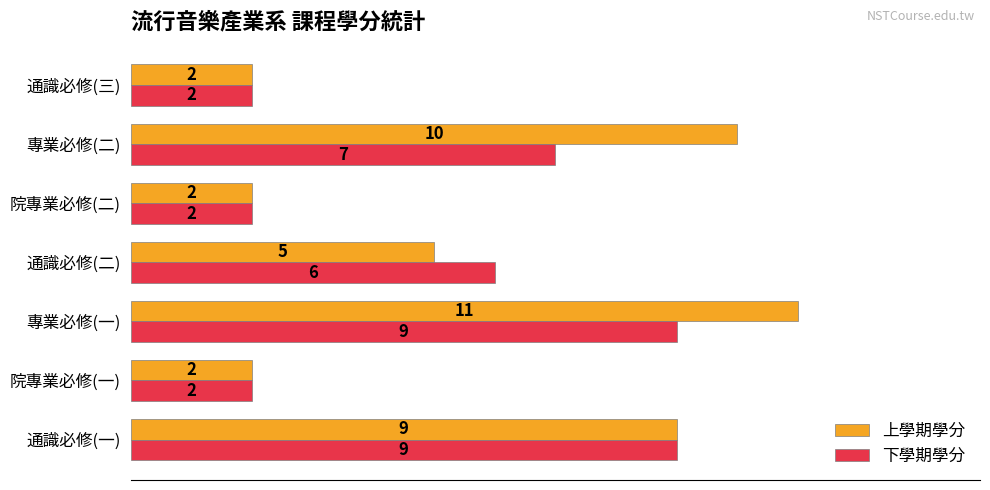

The value of 下學期學分 at 院專業必修(二) is 1. True or false?

False